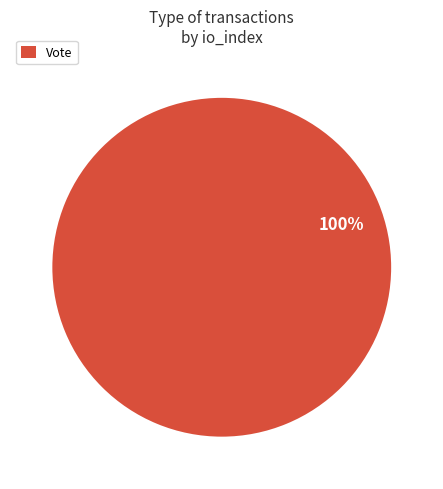

The Vote slice represents 100% of the pie. True or false?

True